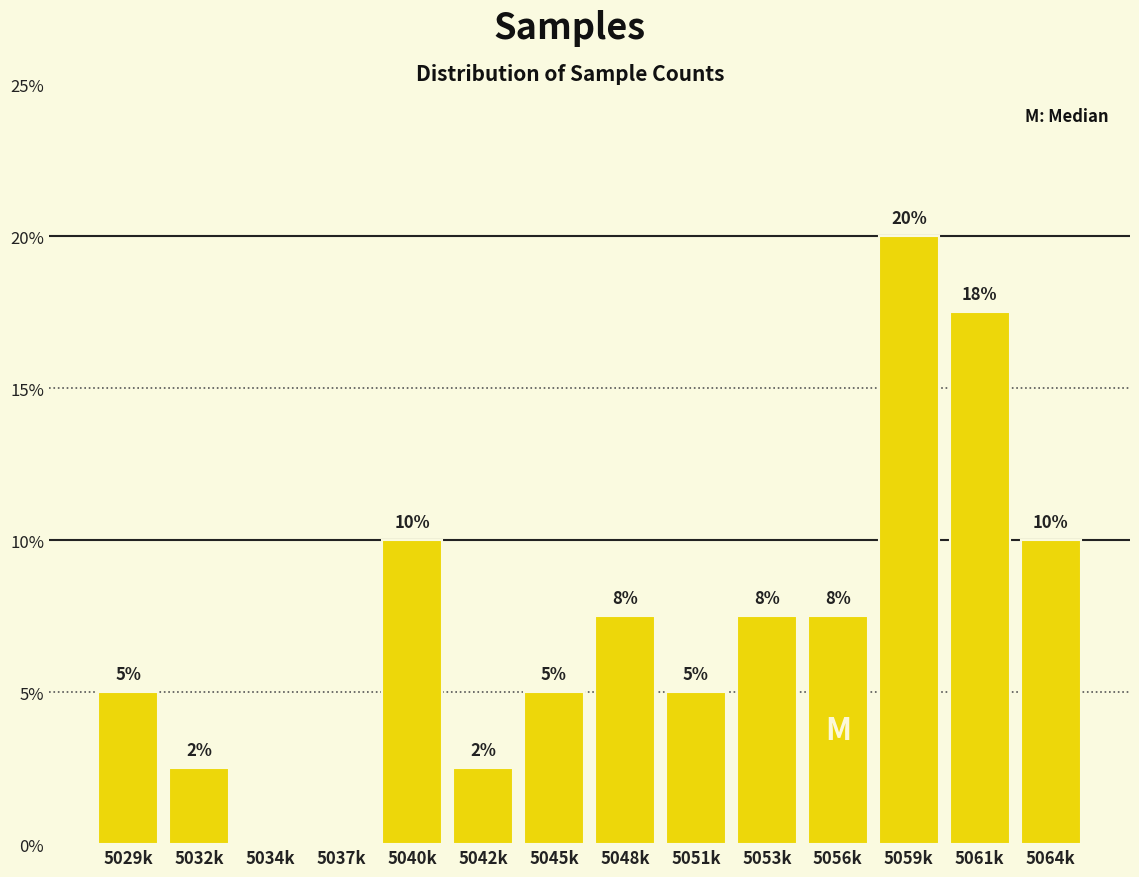

What value does the data have at 5029k?

5.0